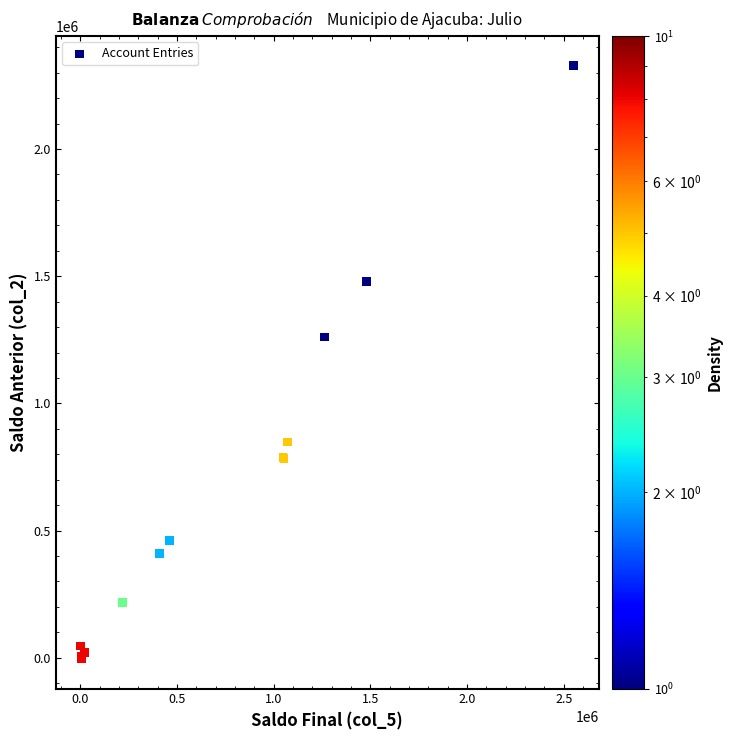

What Y value in the scatter plot is closest to 1161538?

1261068.9